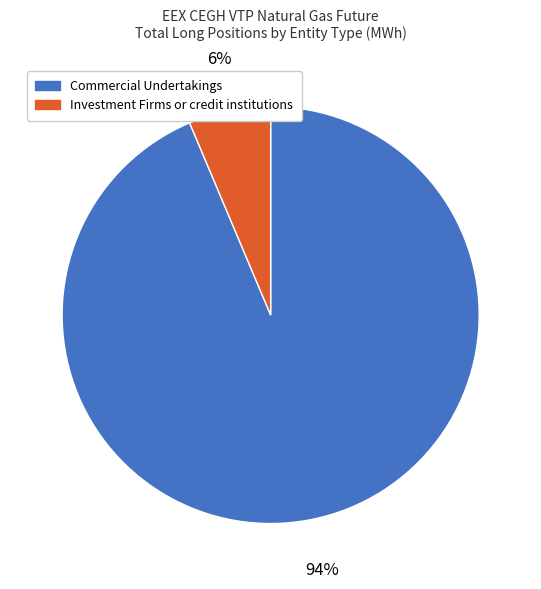

Do Commercial Undertakings and Investment Firms or credit institutions together represent more than half of the pie?

Yes